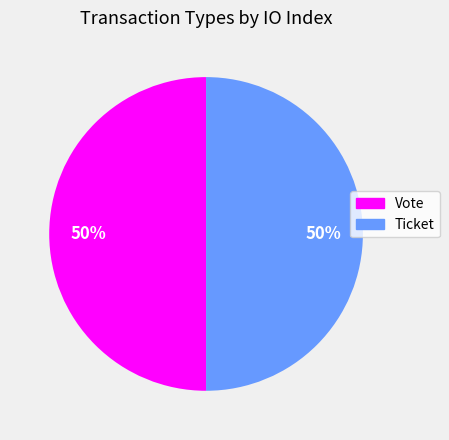

To the nearest percent, what is the average slice percentage?

50%